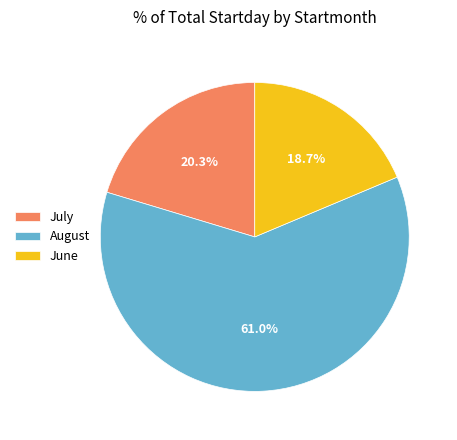

Between July and August, which is larger?

August